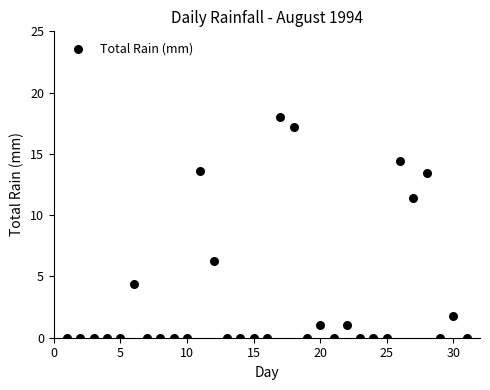

What Y value in the scatter plot is closest to 9?

11.4